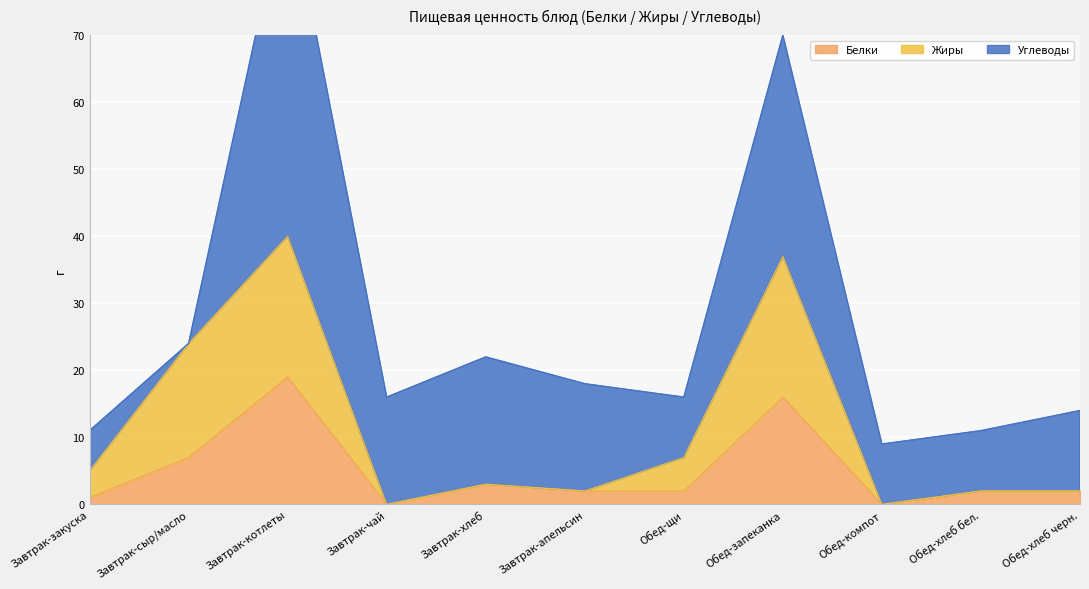

What position from the right is Завтрак-сыр/масло?

10